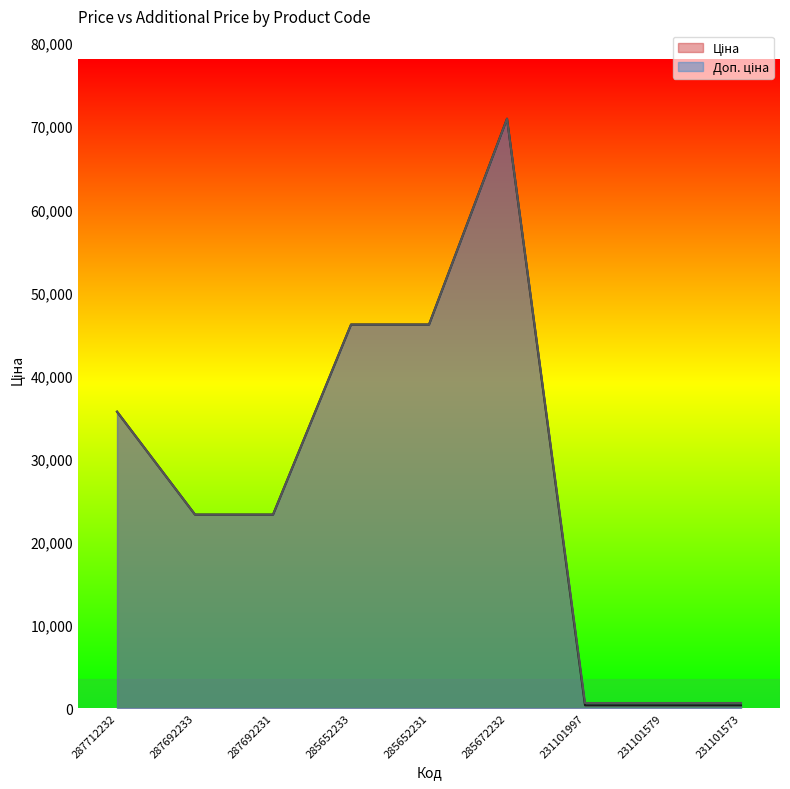

What is the smallest value displayed?

334.4